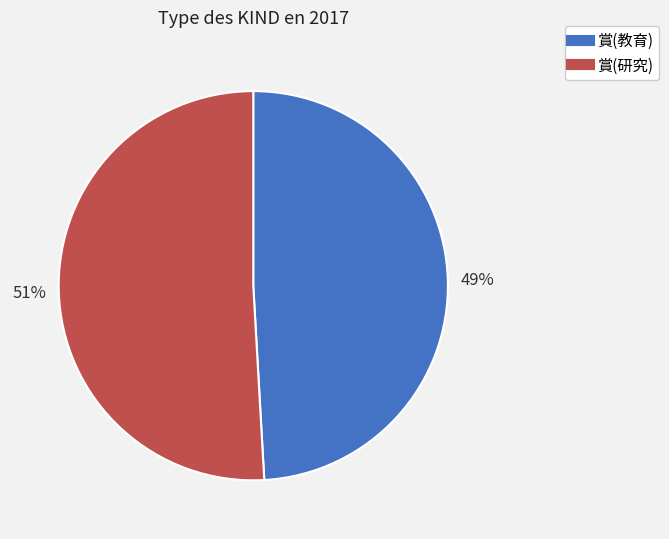

What is the ratio of the value at 賞(研究) to the value at 賞(教育)?

1.0